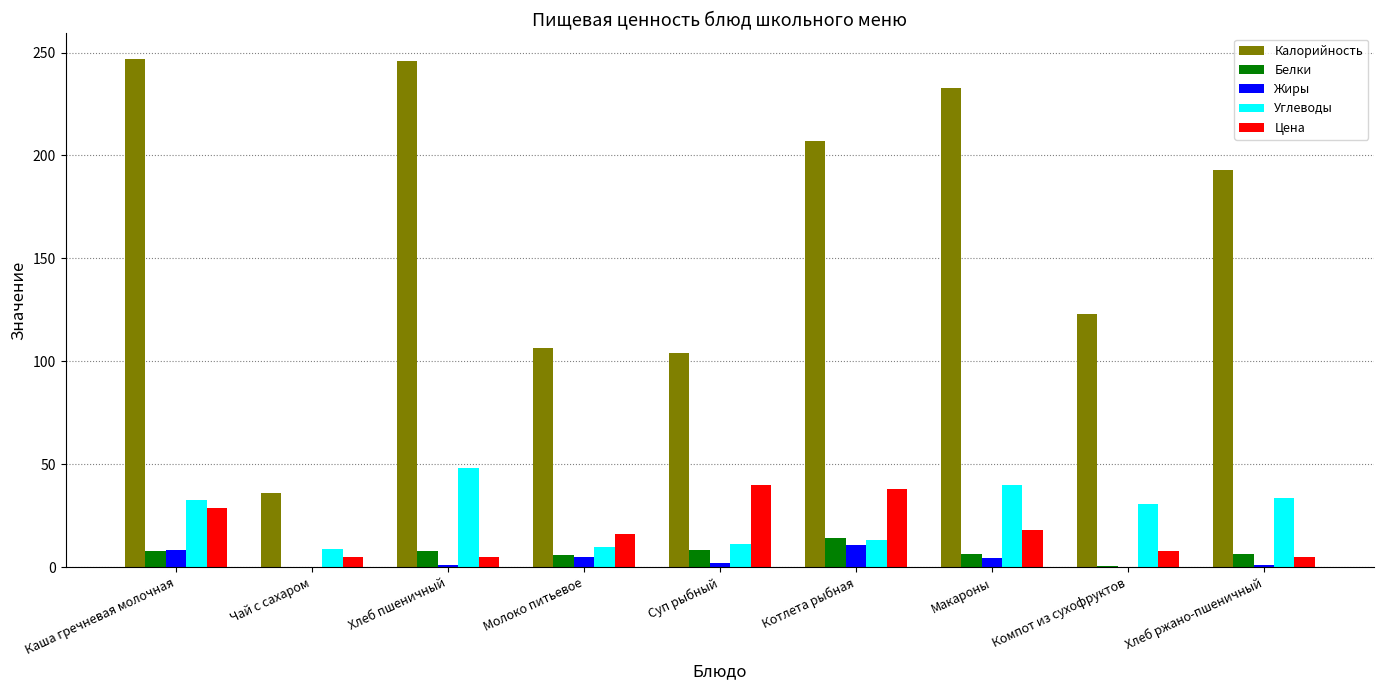

Between Молоко питьевое and Макароны, which series saw the biggest shift?

Калорийность